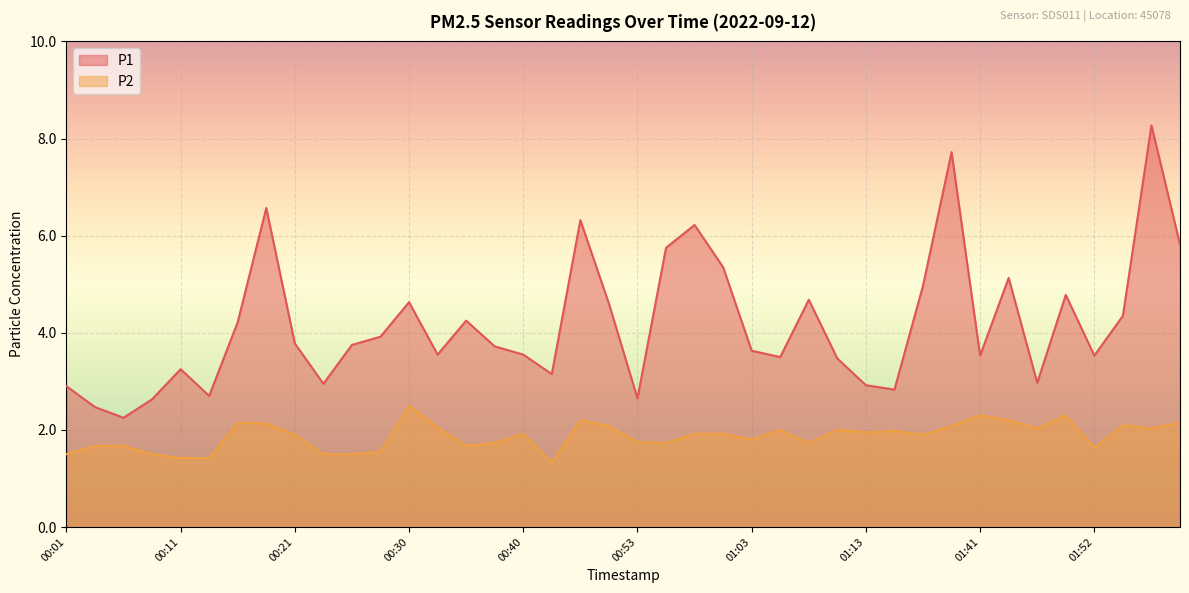

What is the sum of all P2 values?

74.9